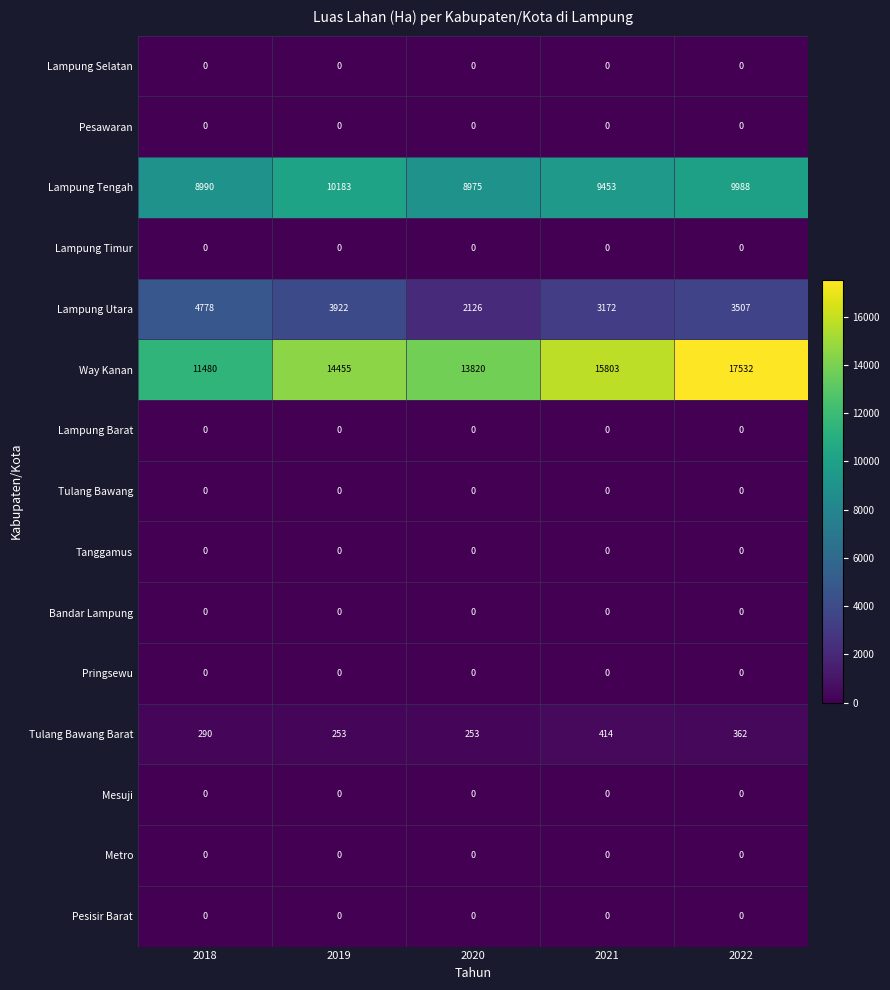

Which series changed the most between 2018 and 2022?

Way Kanan